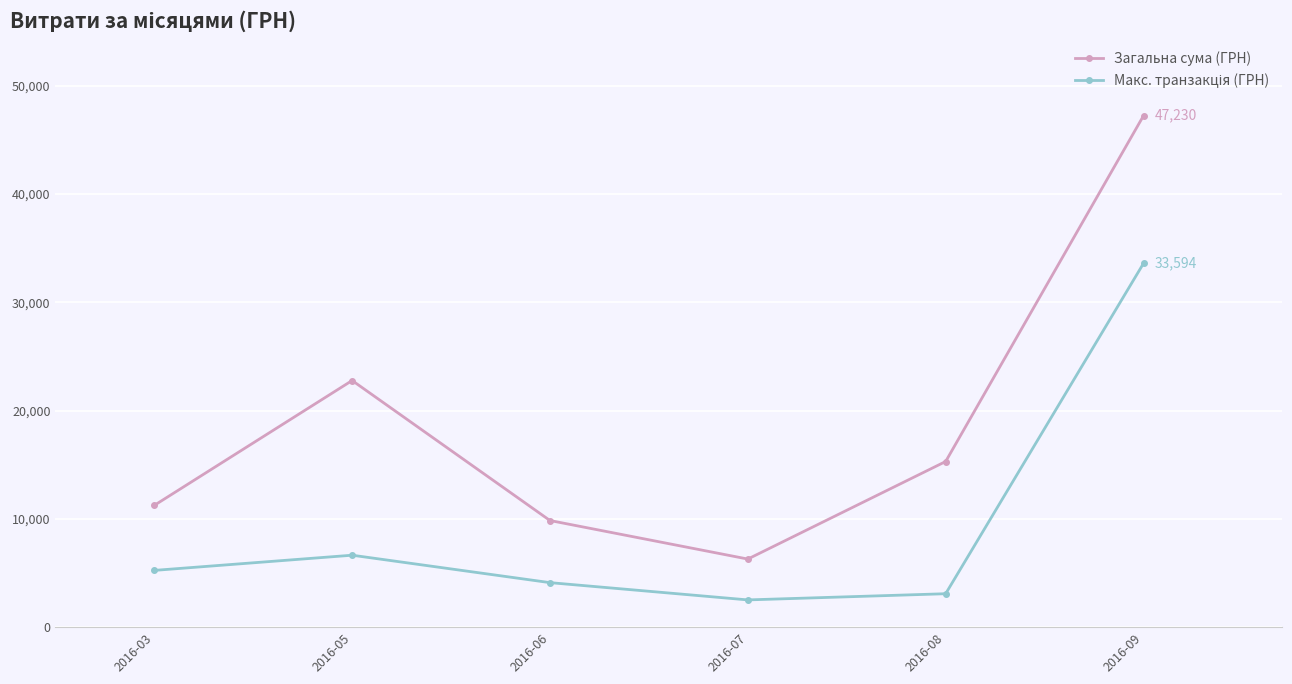

How many interior local valleys does the Загальна сума (ГРН) series have?

1